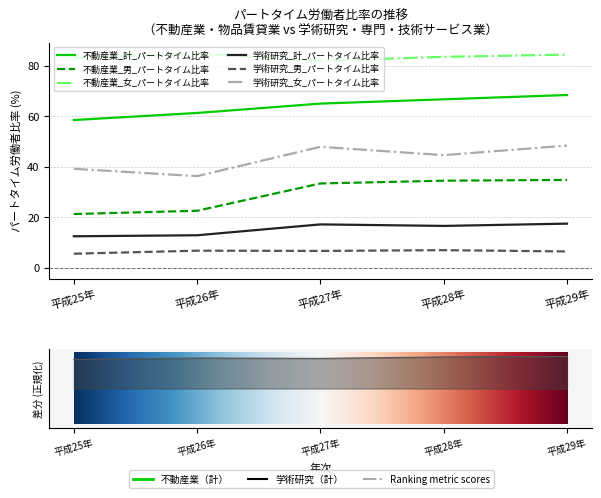

Rank the categories by 学術研究_女_パートタイム比率 value from highest to lowest.

平成29年, 平成27年, 平成28年, 平成25年, 平成26年